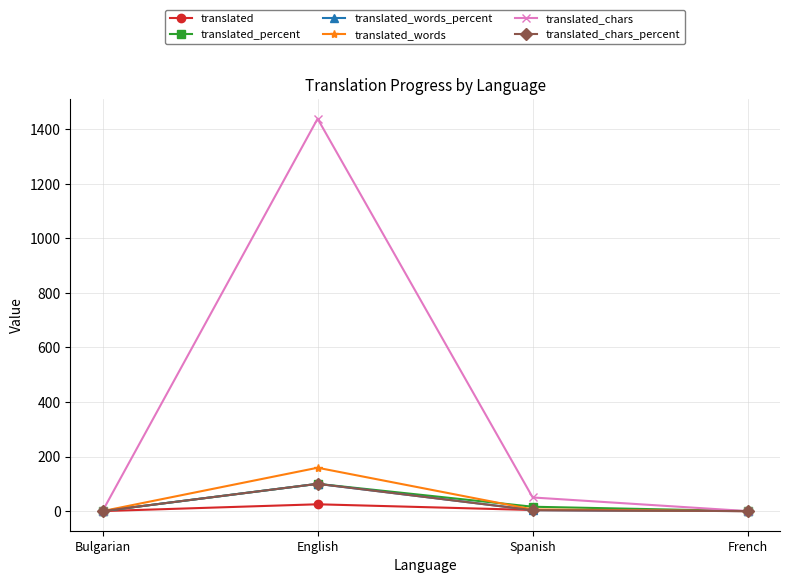

What are all the series names shown in the legend?

translated, translated_percent, translated_words_percent, translated_words, translated_chars, translated_chars_percent